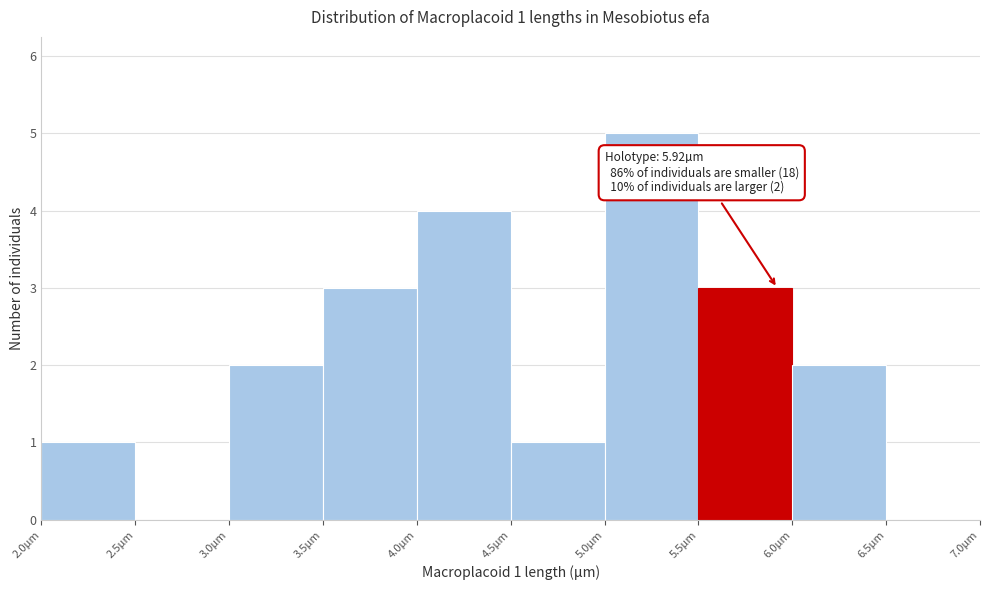

Over which range of the x-axis is the bar tallest?

5.0 to 5.5